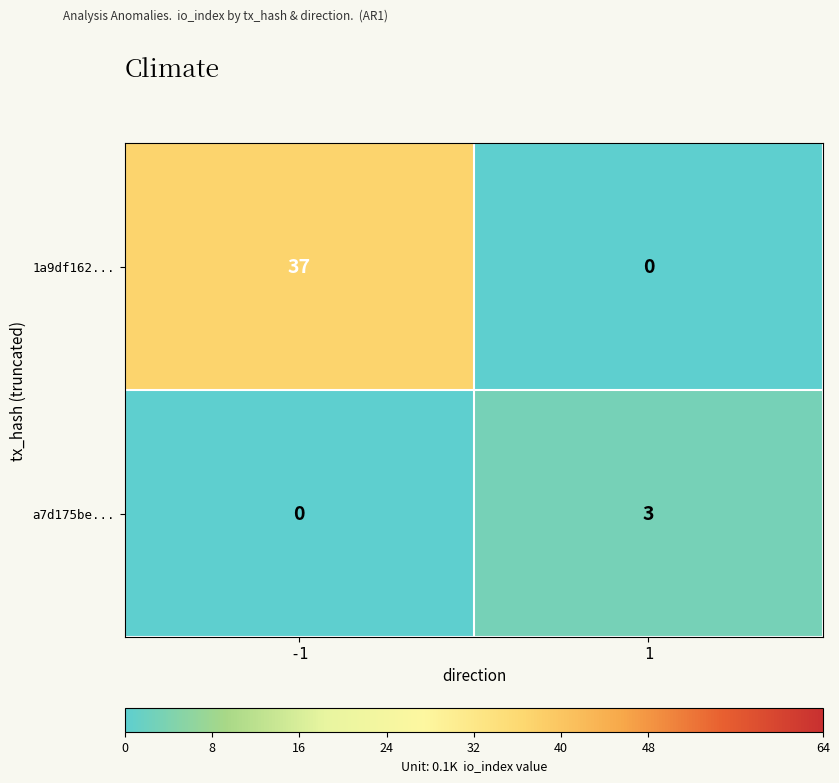

What is the total value across all series at -1?

37